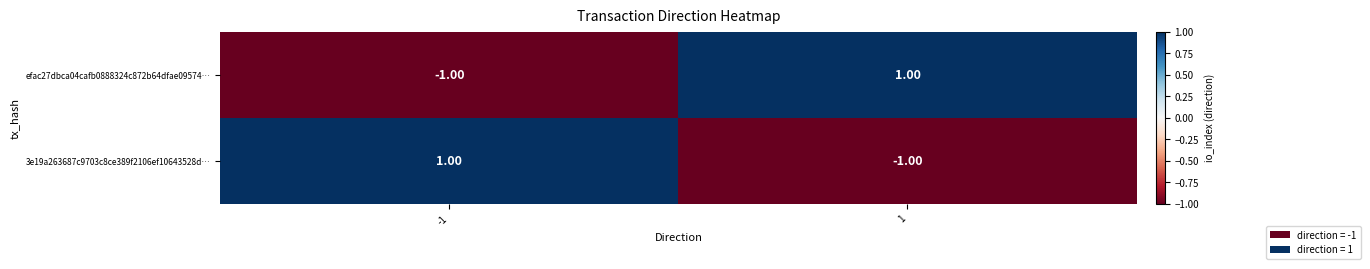

Is the value of efac27dbca04cafb0888324c872b64dfae09574… at 1 greater than the value of 3e19a263687c9703c8ce389f2106ef10643528d… at 1?

Yes